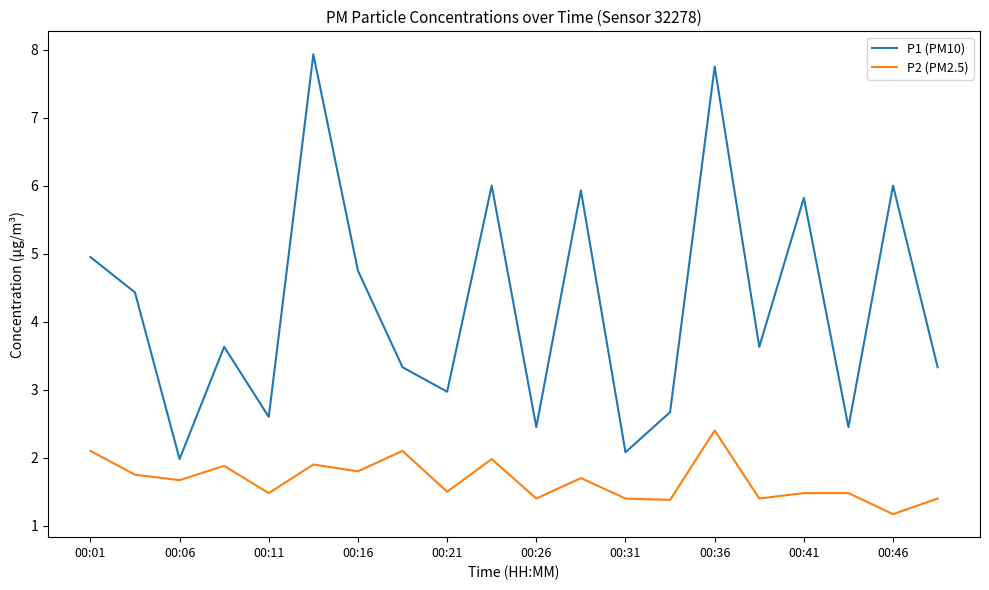

True or false: P1 (PM10) and P2 (PM2.5) cross at least once.

False